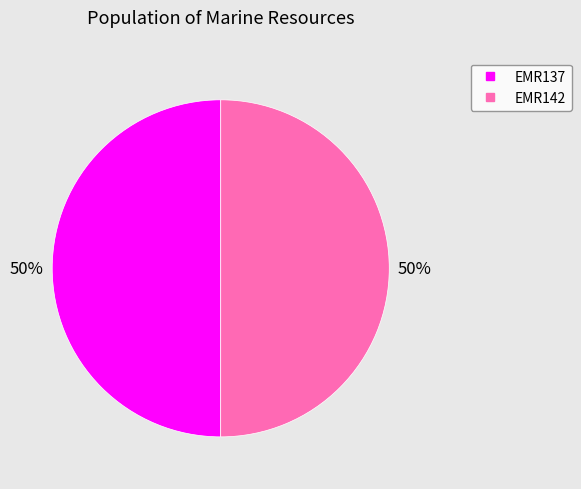

What percentage is the EMR142 slice, to the nearest percent?

50%